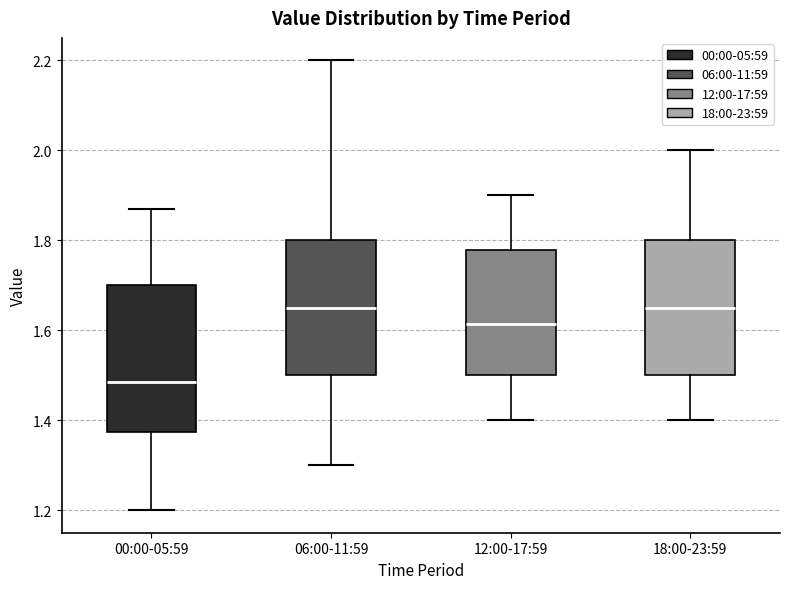

Where does the lower whisker of the box for 06:00-11:59 end on the y-axis? The values are not printed on the chart, so give them approximately, as read against the axis.

1.30